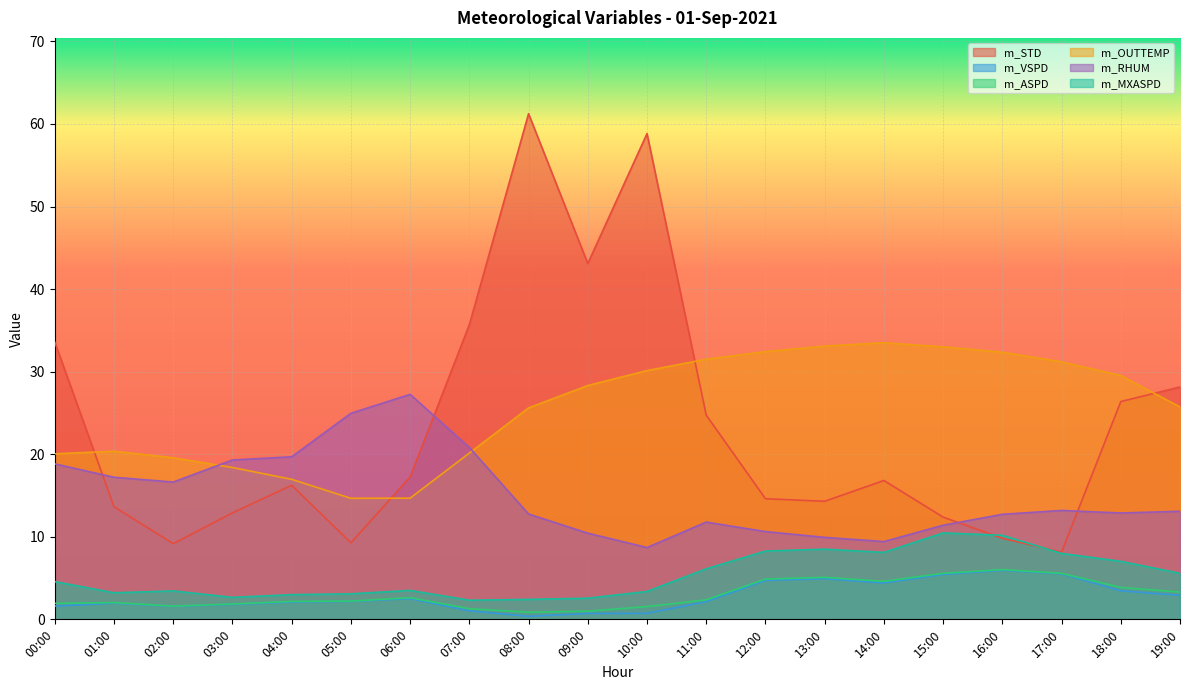

Rank the series at 02:00 from highest to lowest value.

m_OUTTEMP, m_RHUM, m_STD, m_MXASPD, m_ASPD, m_VSPD